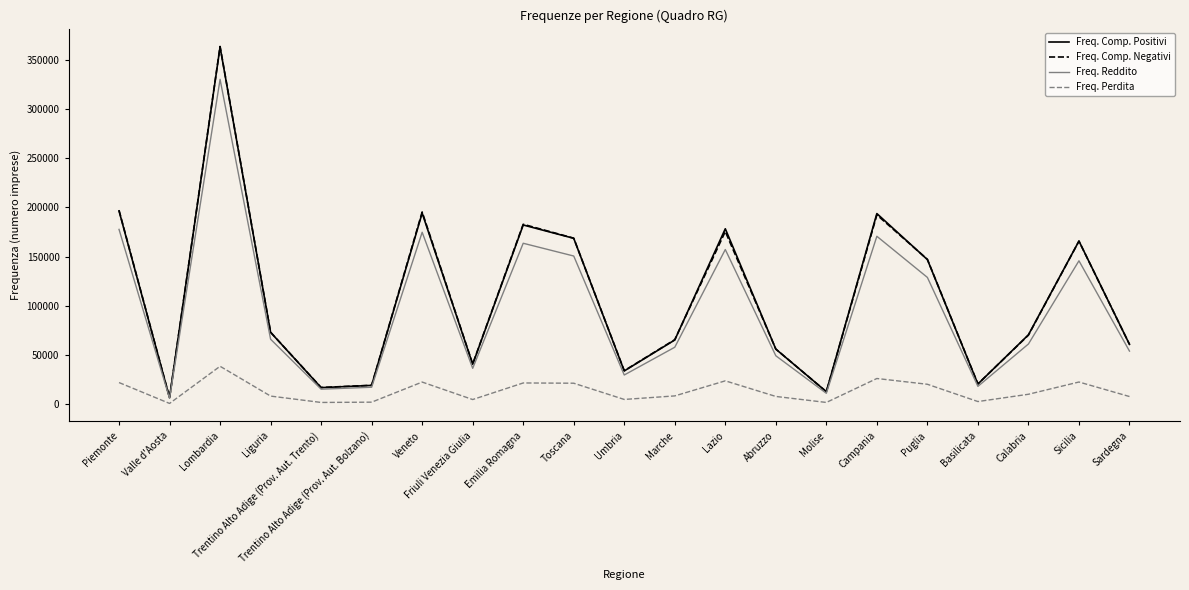

What is the sum of the Freq. Perdita values at Molise and Calabria?

12019